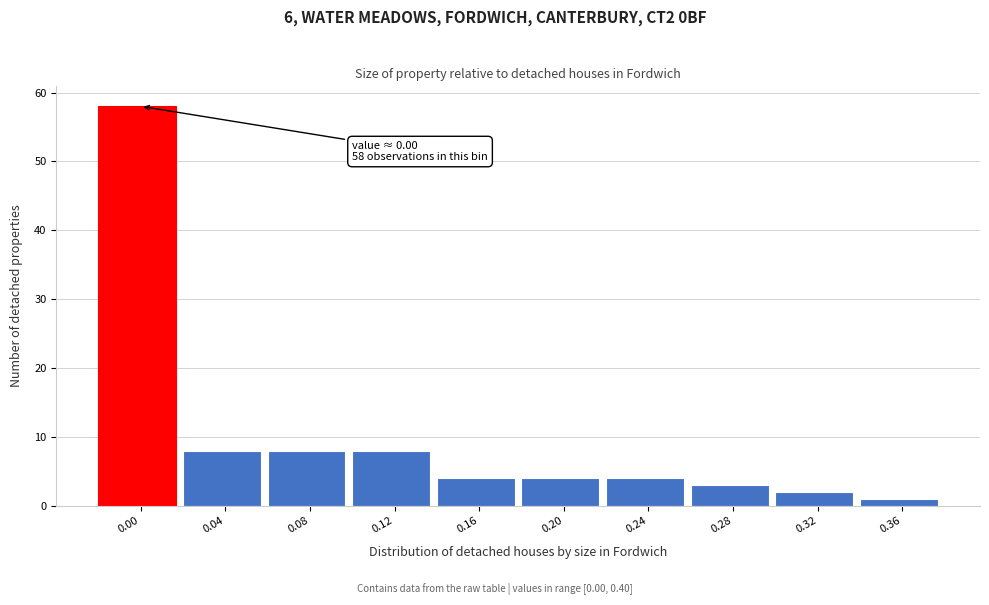

Reading left to right, list all the values displayed in this chart.

58	8	8	8	4	4	4	3	2	1